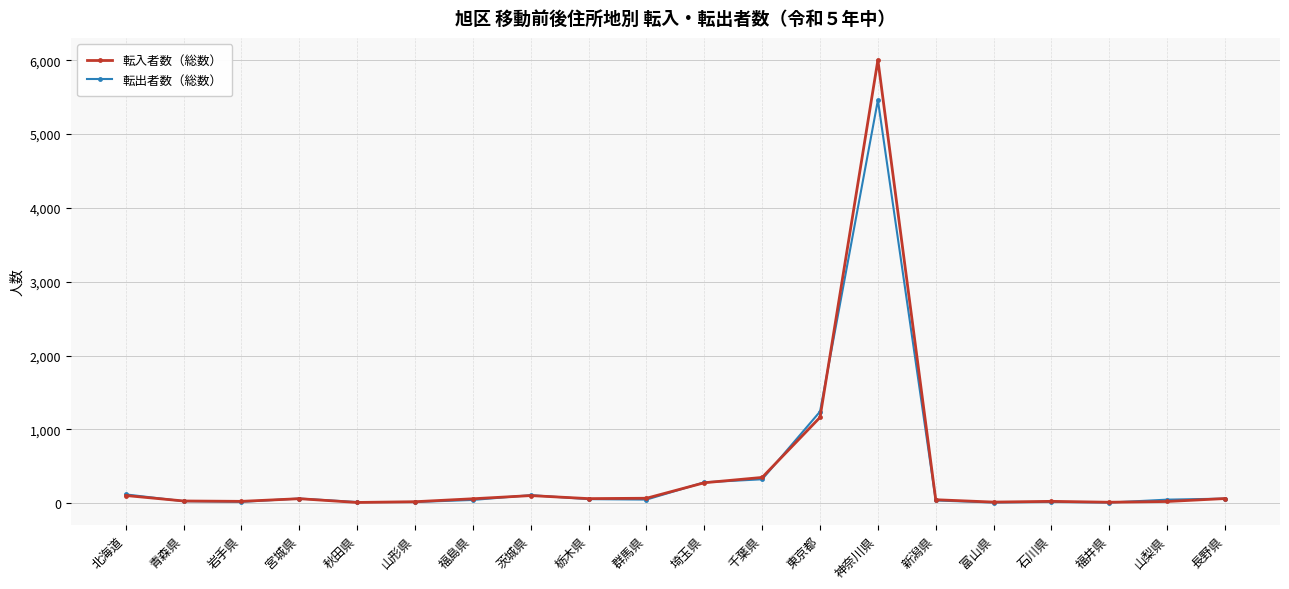

How many values in the 転出者数（総数） series are below 49?

10